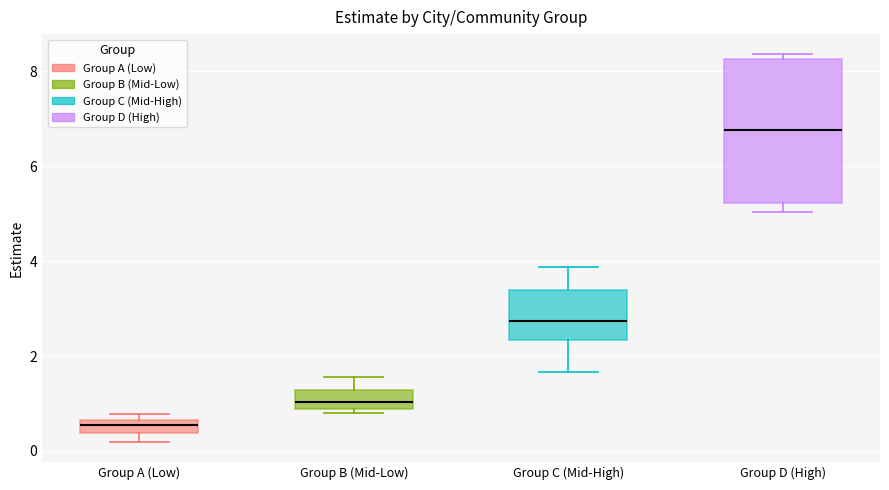

Where is the lower edge of the box for Group D (High) on the y-axis? The values are not printed on the chart, so give them approximately, as read against the axis.

5.2